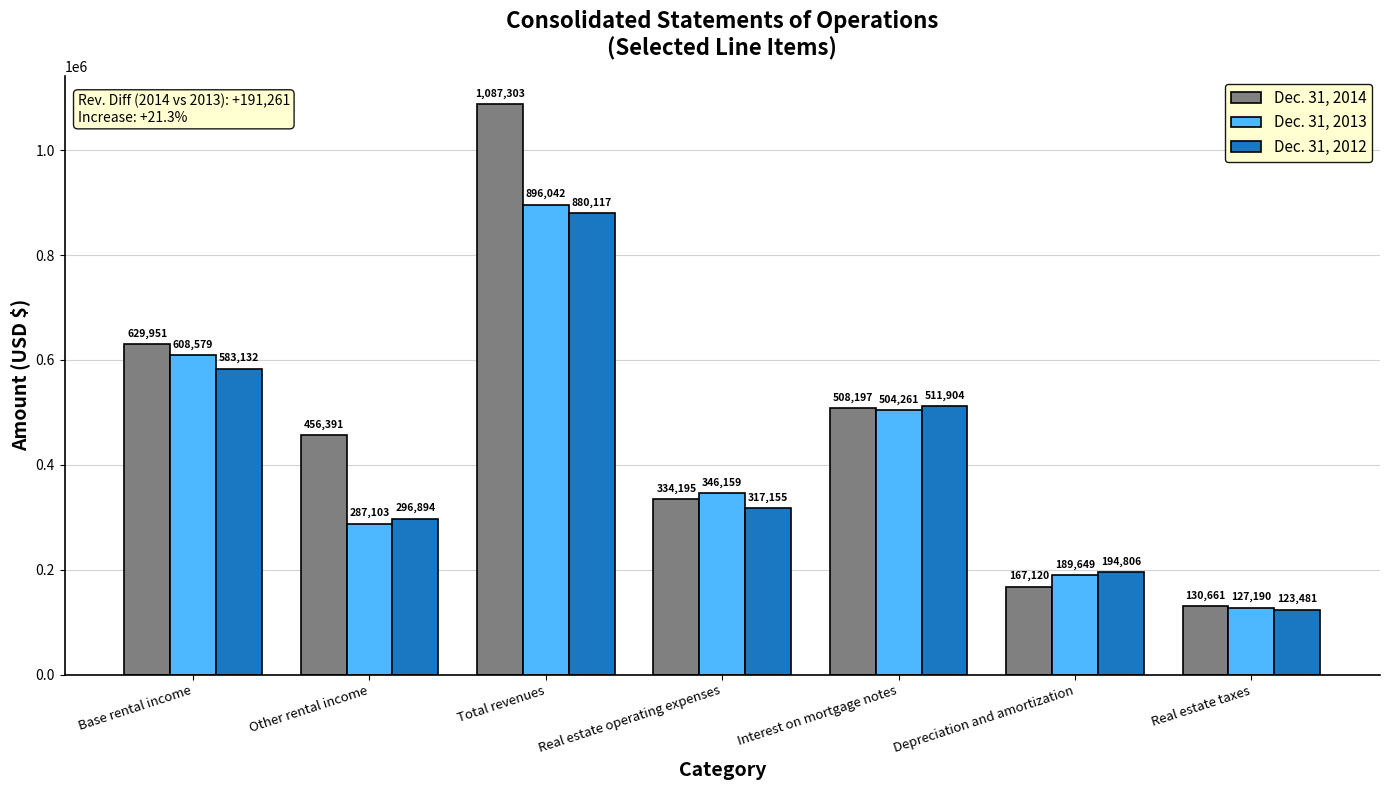

What is the minimum value shown in the chart?

123481